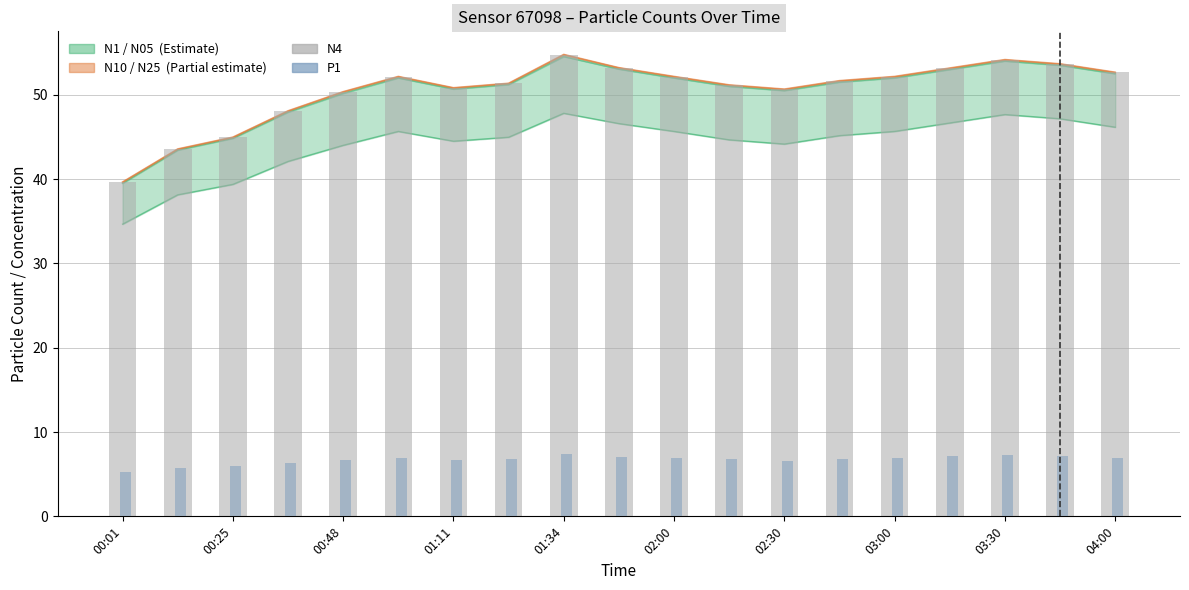

How many data points in P1 are less than 6?

3